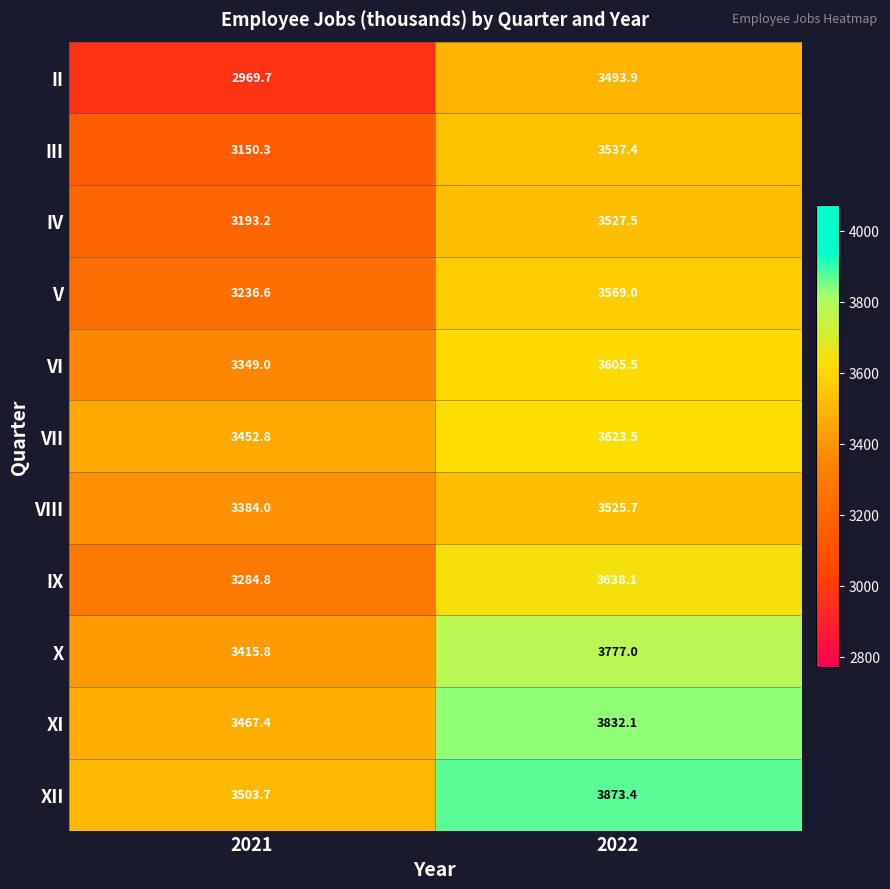

Which series has the largest total across all categories?

XII